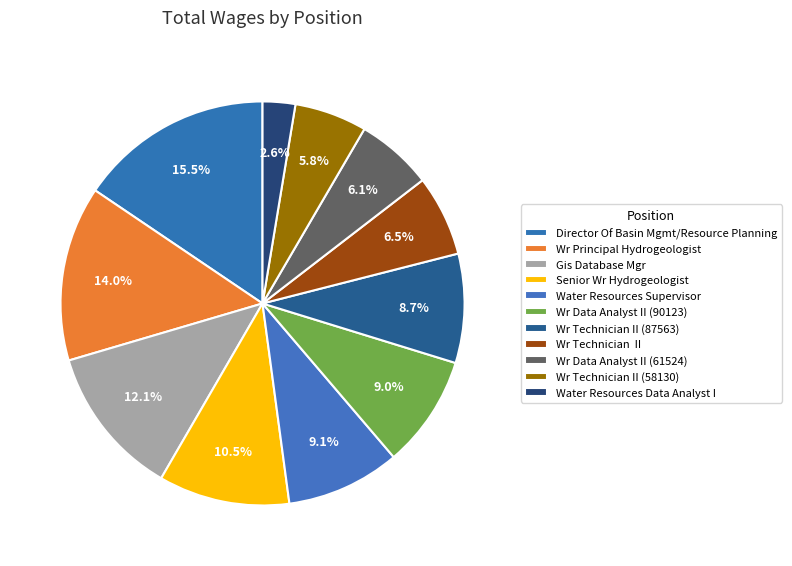

Which slice is the smallest?

Water Resources Data Analyst I